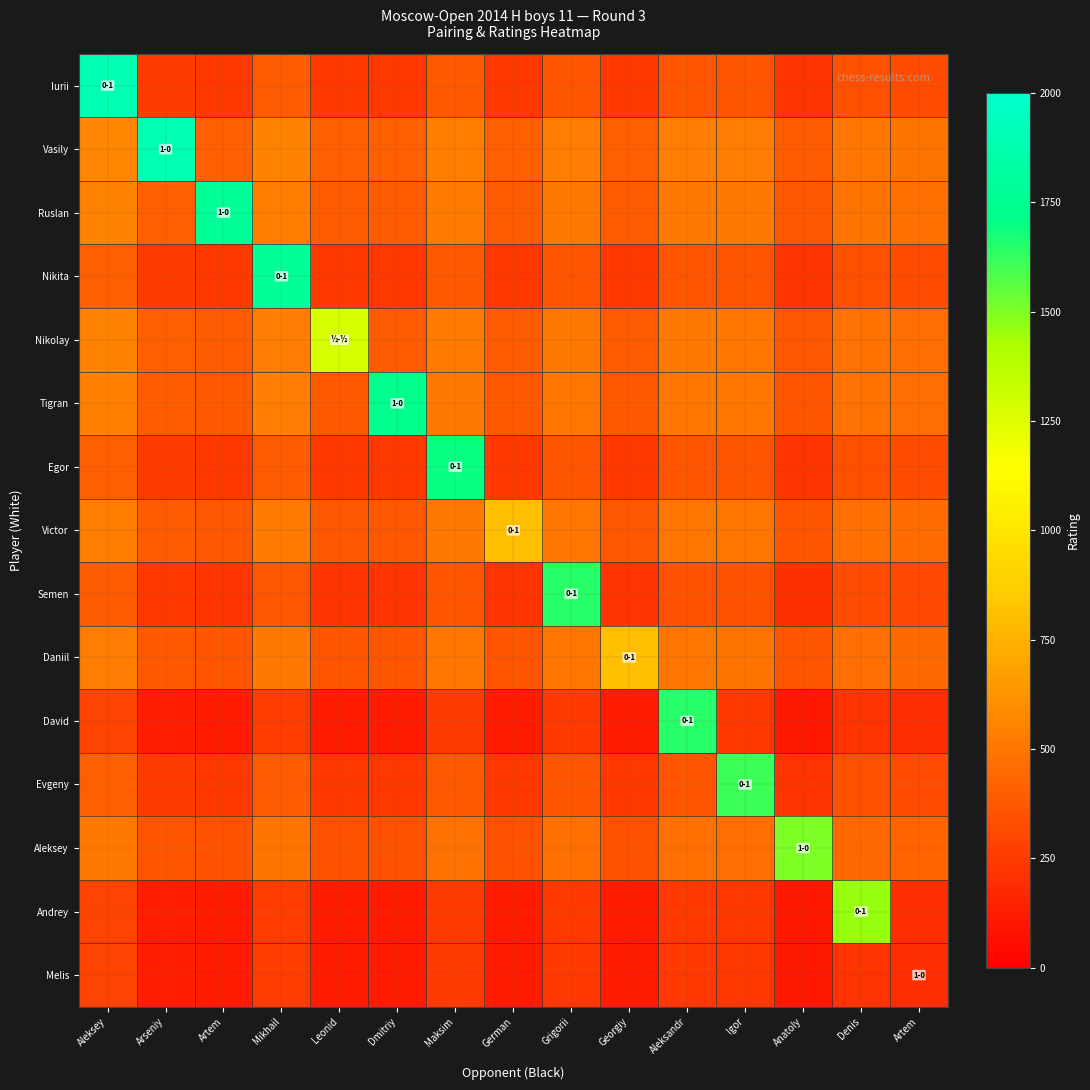

Reading left to right, transcribe all the data shown in this chart.

Iurii: Aleksey=1894.0	Arseniy=255.0	Artem=240.0	Mikhail=385.5	Leonid=240.0	Dmitriy=240.0	Maksim=375.4	German=240.0	Grigorii=367.1	Georgiy=240.0	Aleksandr=366.1	Igor=361.6	Anatoly=225.0	Denis=339.0	Artem=322.5
Vasily: Aleksey=566.5	Arseniy=1883.0	Artem=402.4	Mikhail=547.9	Leonid=402.4	Dmitriy=402.4	Maksim=537.9	German=402.4	Grigorii=529.5	Georgiy=402.4	Aleksandr=528.6	Igor=524.1	Anatoly=387.4	Denis=501.4	Artem=484.9
Ruslan: Aleksey=551.1	Arseniy=402.0	Artem=1780.0	Mikhail=532.5	Leonid=387.0	Dmitriy=387.0	Maksim=522.4	German=387.0	Grigorii=514.0	Georgiy=387.0	Aleksandr=513.1	Igor=508.6	Anatoly=372.0	Denis=486.0	Artem=469.5
Nikita: Aleksey=404.1	Arseniy=255.0	Artem=240.0	Mikhail=1770.0	Leonid=240.0	Dmitriy=240.0	Maksim=375.4	German=240.0	Grigorii=367.1	Georgiy=240.0	Aleksandr=366.1	Igor=361.6	Anatoly=225.0	Denis=339.0	Artem=322.5
Nikolay: Aleksey=547.8	Arseniy=398.7	Artem=383.7	Mikhail=529.2	Leonid=1279.0	Dmitriy=383.7	Maksim=519.1	German=383.7	Grigorii=510.8	Georgiy=383.7	Aleksandr=509.8	Igor=505.3	Anatoly=368.7	Denis=482.7	Artem=466.2
Tigran: Aleksey=543.4	Arseniy=394.3	Artem=379.3	Mikhail=524.9	Leonid=379.3	Dmitriy=1729.0	Maksim=514.8	German=379.3	Grigorii=506.4	Georgiy=379.3	Aleksandr=505.5	Igor=501.0	Anatoly=364.3	Denis=478.3	Artem=461.8
Egor: Aleksey=404.1	Arseniy=255.0	Artem=240.0	Mikhail=385.5	Leonid=240.0	Dmitriy=240.0	Maksim=1703.0	German=240.0	Grigorii=367.1	Georgiy=240.0	Aleksandr=366.1	Igor=361.6	Anatoly=225.0	Denis=339.0	Artem=322.5
Victor: Aleksey=537.8	Arseniy=388.6	Artem=373.6	Mikhail=519.1	Leonid=373.6	Dmitriy=373.6	Maksim=509.1	German=800.0	Grigorii=500.7	Georgiy=373.6	Aleksandr=499.8	Igor=495.3	Anatoly=358.6	Denis=472.6	Artem=456.1
Semen: Aleksey=389.1	Arseniy=240.0	Artem=225.0	Mikhail=370.5	Leonid=225.0	Dmitriy=225.0	Maksim=360.4	German=225.0	Grigorii=1647.0	Georgiy=225.0	Aleksandr=351.1	Igor=346.6	Anatoly=210.0	Denis=324.0	Artem=307.5
Daniil: Aleksey=530.9	Arseniy=381.8	Artem=366.8	Mikhail=512.2	Leonid=366.8	Dmitriy=366.8	Maksim=502.2	German=366.8	Grigorii=493.8	Georgiy=800.0	Aleksandr=492.9	Igor=488.4	Anatoly=351.8	Denis=465.8	Artem=449.2
David: Aleksey=284.1	Arseniy=135.0	Artem=120.0	Mikhail=265.5	Leonid=120.0	Dmitriy=120.0	Maksim=255.4	German=120.0	Grigorii=247.0	Georgiy=120.0	Aleksandr=1641.0	Igor=241.6	Anatoly=105.0	Denis=219.0	Artem=202.5
Evgeny: Aleksey=404.1	Arseniy=255.0	Artem=240.0	Mikhail=385.5	Leonid=240.0	Dmitriy=240.0	Maksim=375.4	German=240.0	Grigorii=367.1	Georgiy=240.0	Aleksandr=366.1	Igor=1611.0	Anatoly=225.0	Denis=339.0	Artem=322.5
Aleksey: Aleksey=510.1	Arseniy=361.1	Artem=346.1	Mikhail=491.5	Leonid=346.1	Dmitriy=346.1	Maksim=481.5	German=346.1	Grigorii=473.1	Georgiy=346.1	Aleksandr=472.2	Igor=467.7	Anatoly=1507.0	Denis=445.1	Artem=428.6
Andrey: Aleksey=284.1	Arseniy=135.0	Artem=120.0	Mikhail=265.5	Leonid=120.0	Dmitriy=120.0	Maksim=255.4	German=120.0	Grigorii=247.0	Georgiy=120.0	Aleksandr=246.1	Igor=241.6	Anatoly=105.0	Denis=1460.0	Artem=202.5
Melis: Aleksey=284.1	Arseniy=135.0	Artem=120.0	Mikhail=265.5	Leonid=120.0	Dmitriy=120.0	Maksim=255.4	German=120.0	Grigorii=247.0	Georgiy=120.0	Aleksandr=246.1	Igor=241.6	Anatoly=105.0	Denis=219.0	Artem=200.0